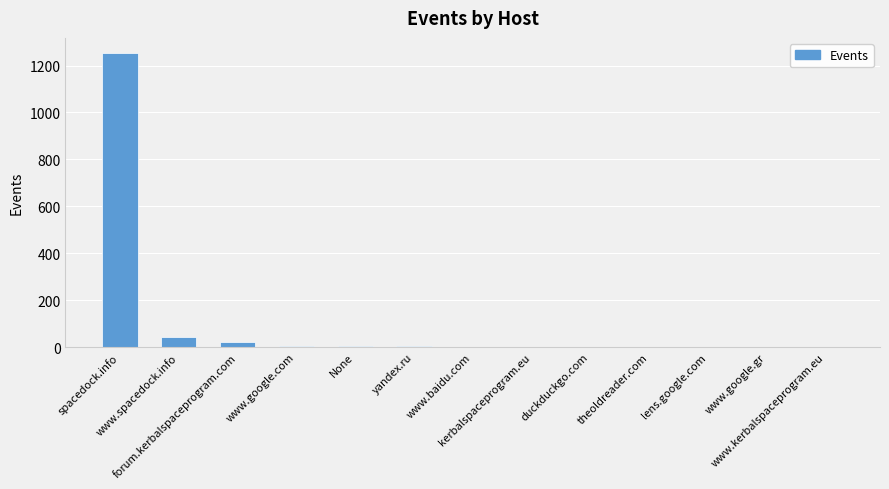

What is the ratio of the value at yandex.ru to the value at lens.google.com?

3.0